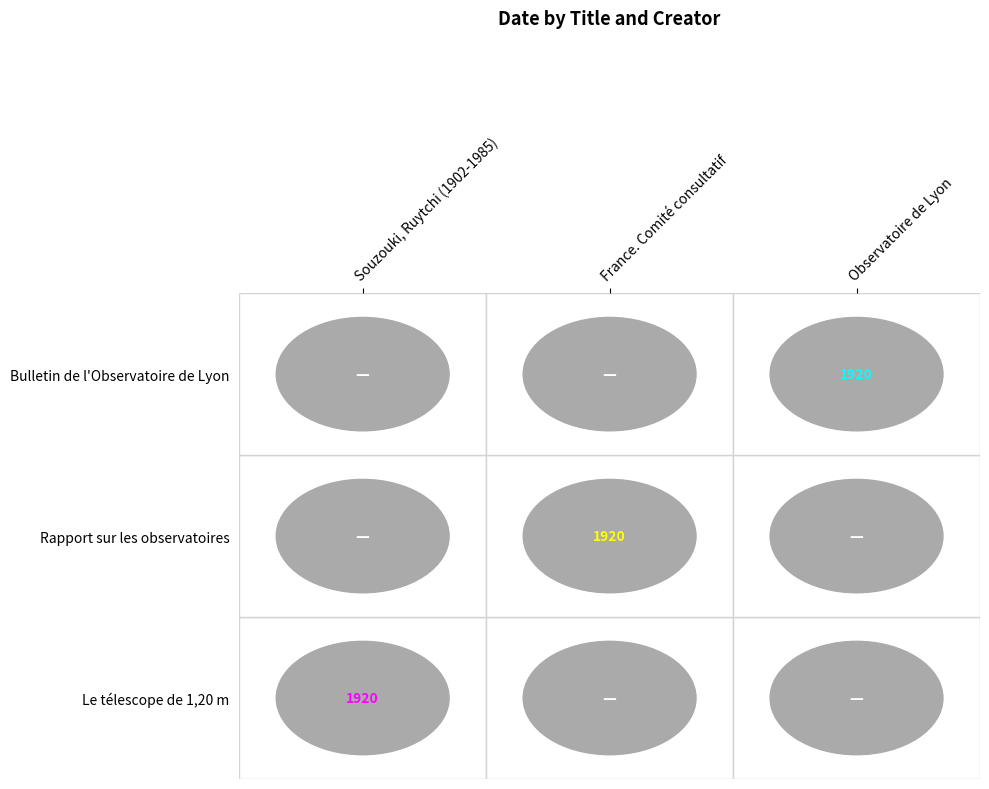

List the labels in order of Le télescope de 1,20 m value, largest first.

0, 1, 2